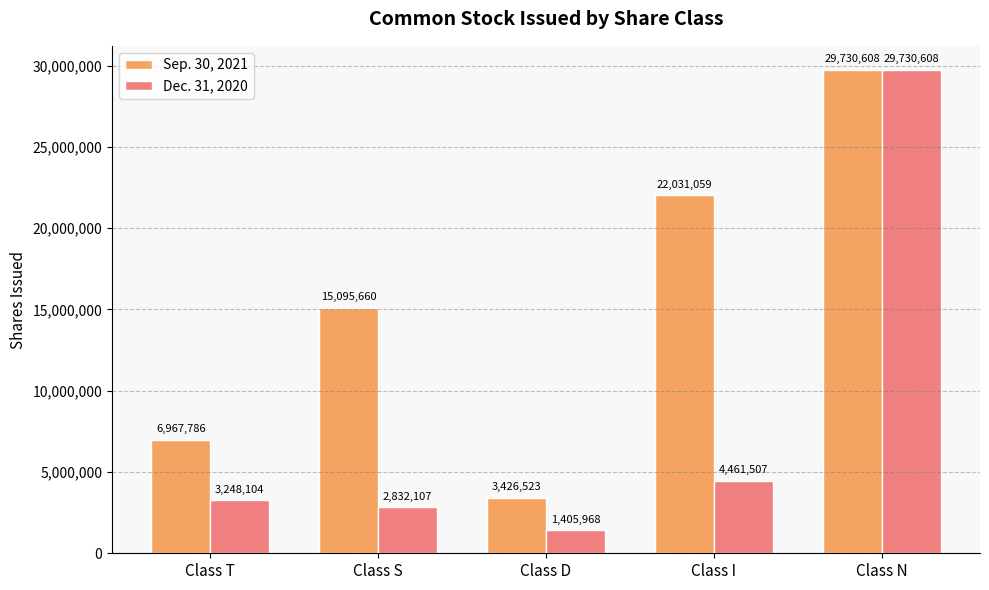

At how many categories does at least one series exceed 15796365?

2